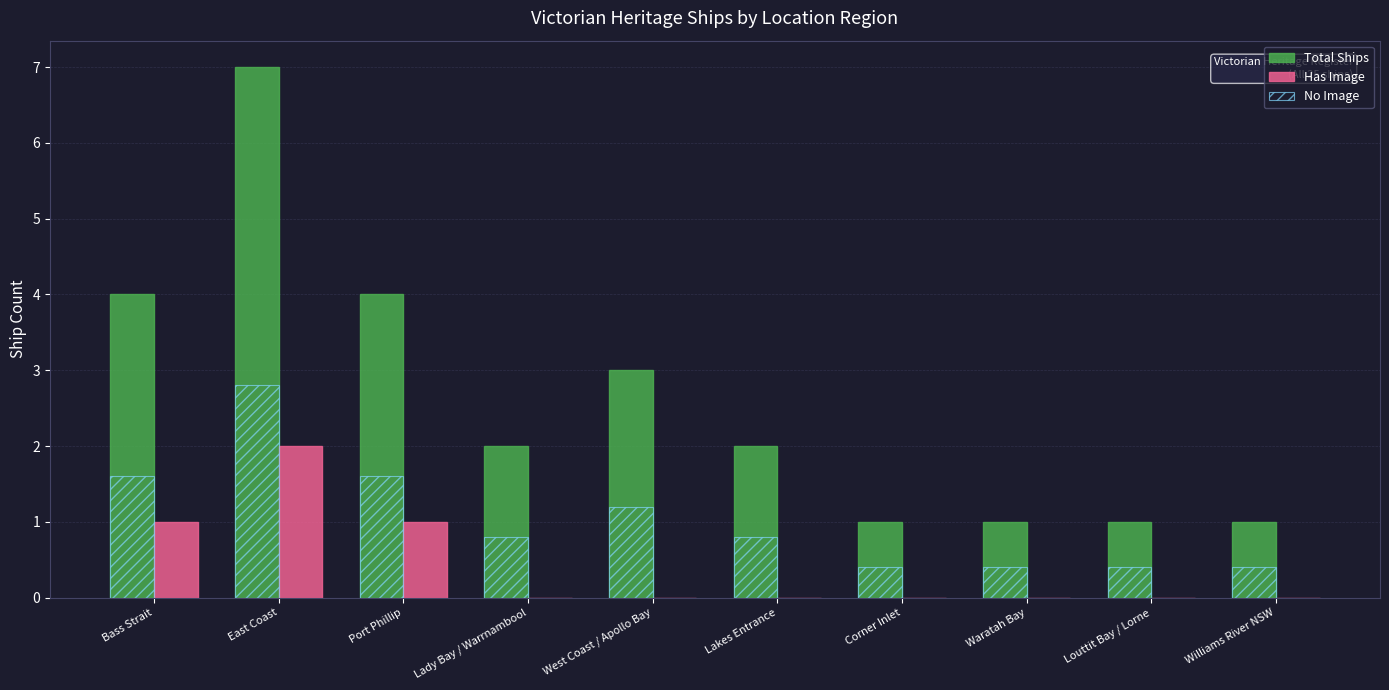

What is the total value across all series at West Coast / Apollo Bay?

4.2